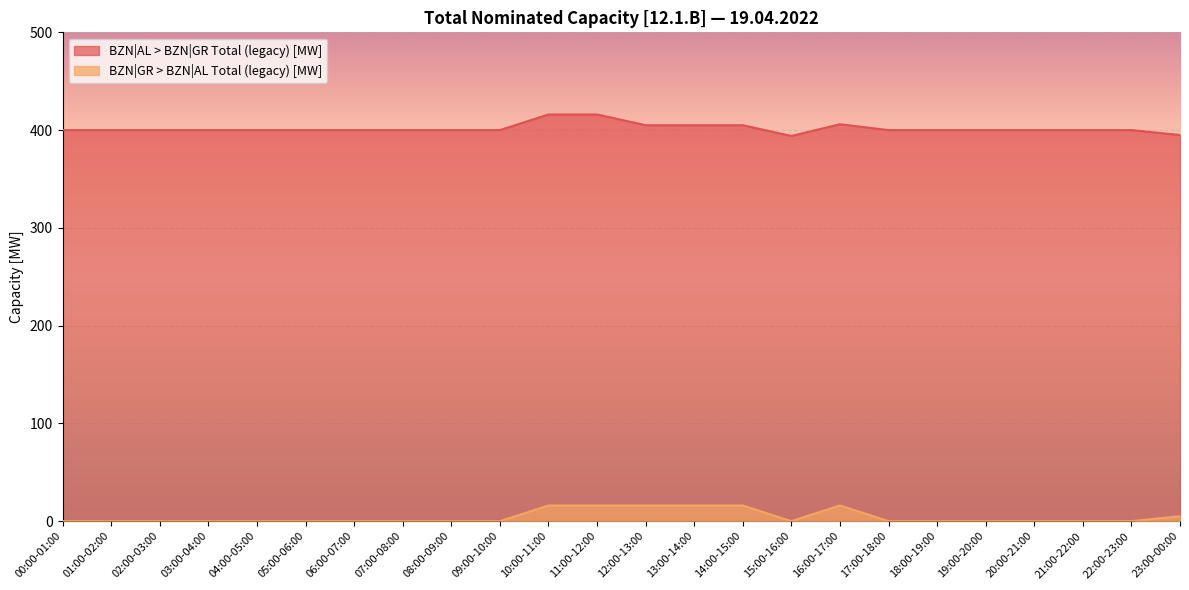

True or false: BZN|GR > BZN|AL Total (legacy) [MW] and BZN|AL > BZN|GR Total (legacy) [MW] cross at least once.

False